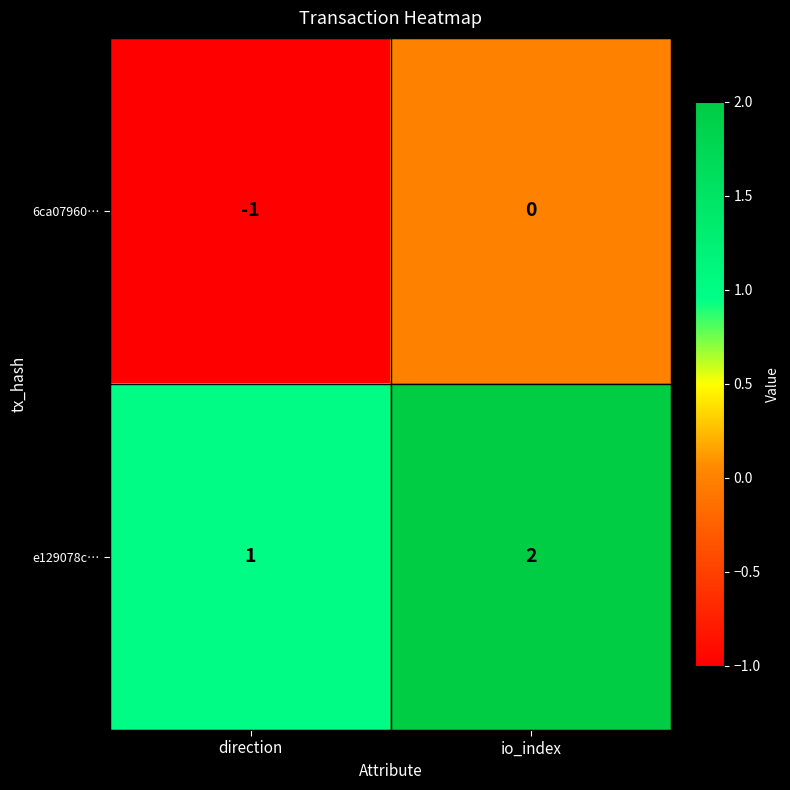

Is the value of 6ca07960… at io_index greater than the value of e129078c… at direction?

No